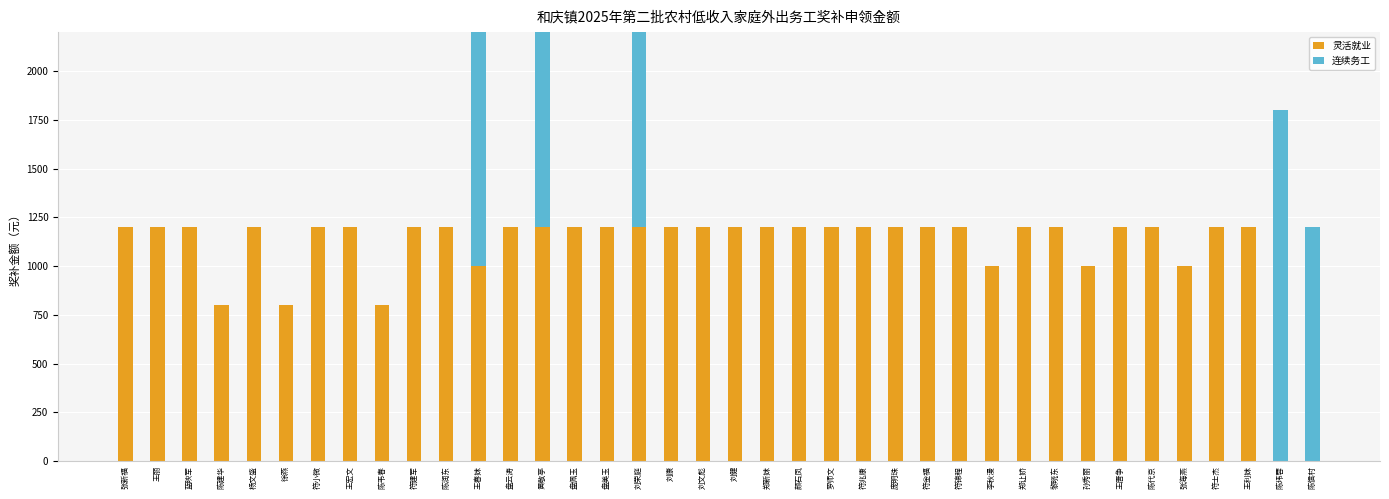

How many bars are there in each group?

2